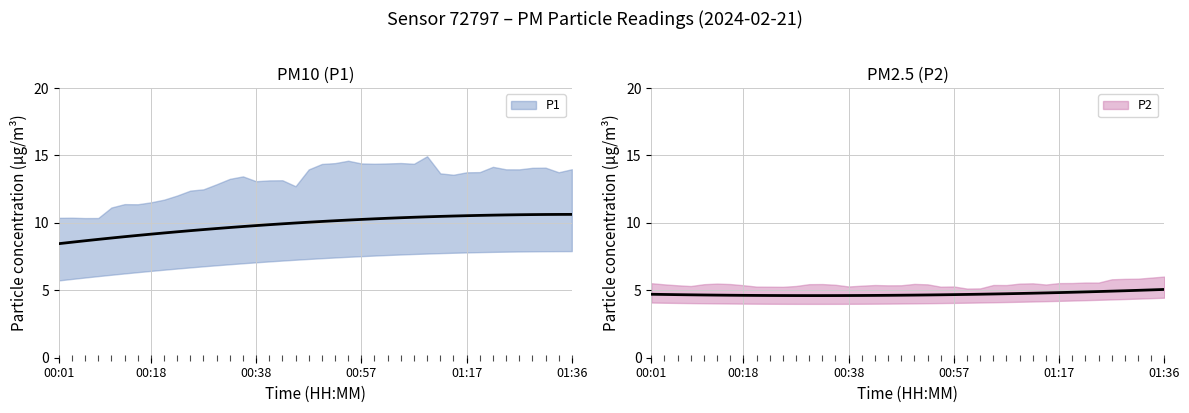

List the labels in order of P2 value, largest first.

01:36, 00:21, 00:40, 01:14, 01:27, 00:45, 00:04, 01:19, 00:38, 01:31, 00:11, 01:24, 01:02, 01:22, 00:09, 00:18, 00:48, 00:55, 01:29, 01:07, 01:12, 00:16, 00:57, 00:13, 00:33, 00:26, 00:28, 00:43, 00:35, 01:05, 01:17, 00:31, 01:34, 00:01, 00:52, 01:10, 00:50, 01:00, 00:23, 00:06